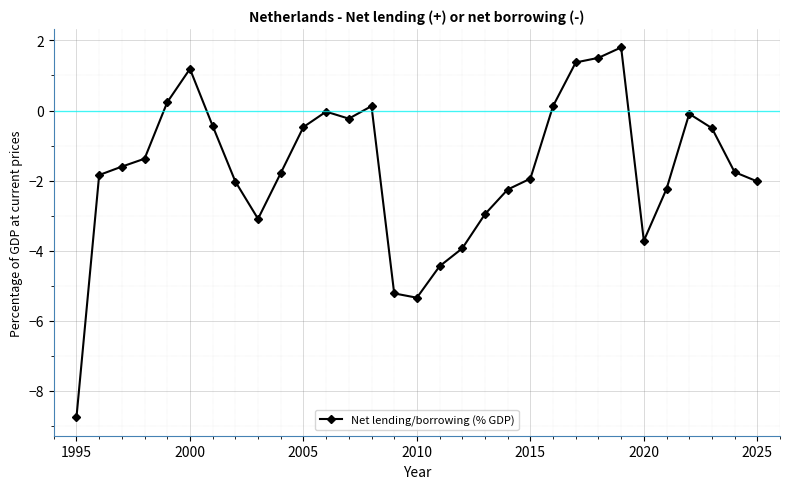

Does the chart display data point markers on the line(s)?

Yes